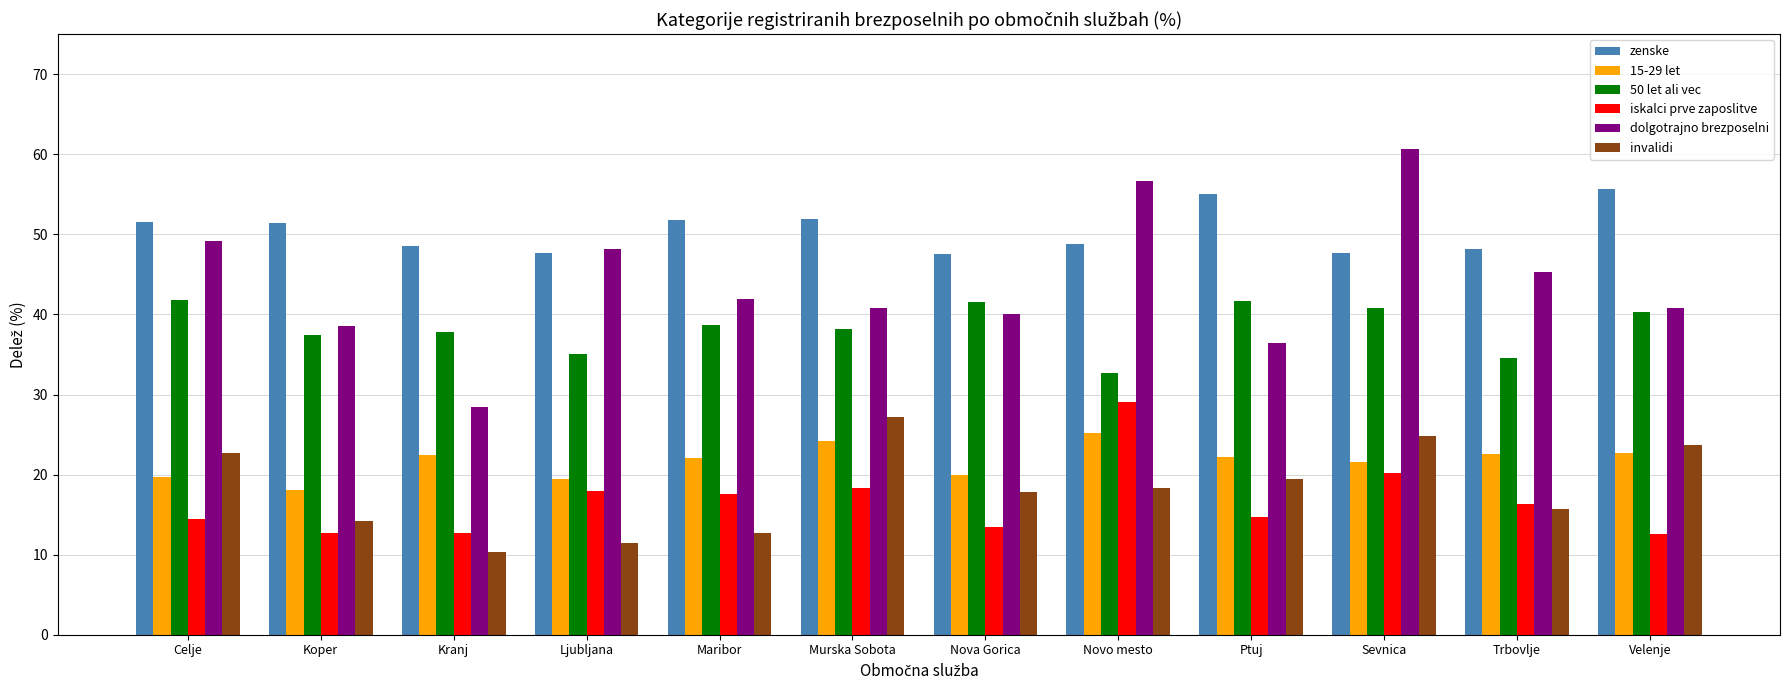

How many data points does each series have?

12